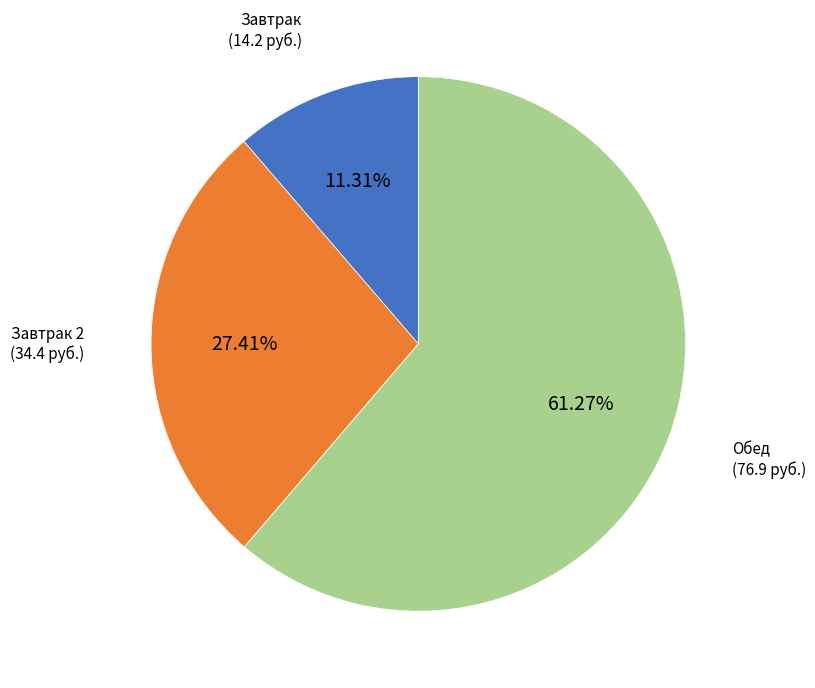

Does any single category account for the majority?

Yes